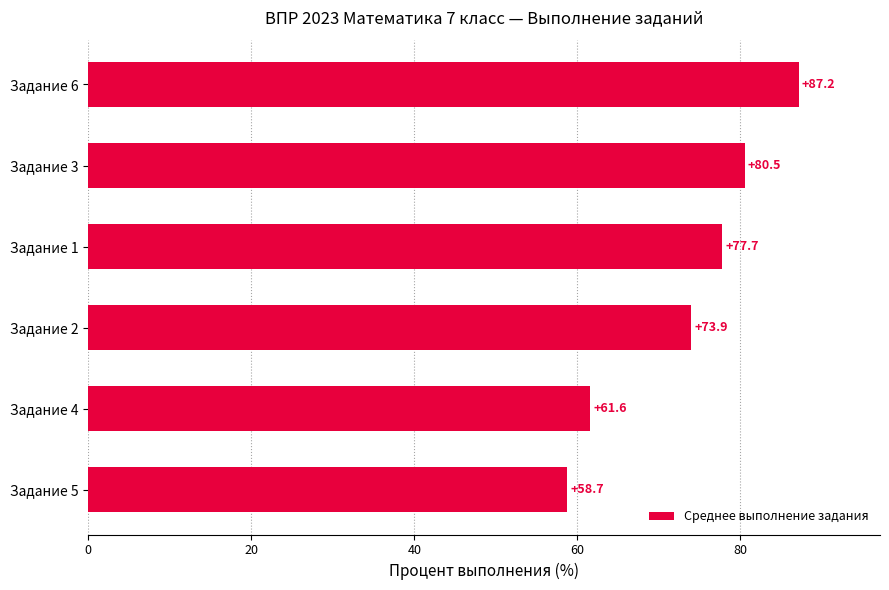

Are the bars grouped side by side (vs. stacked)?

No